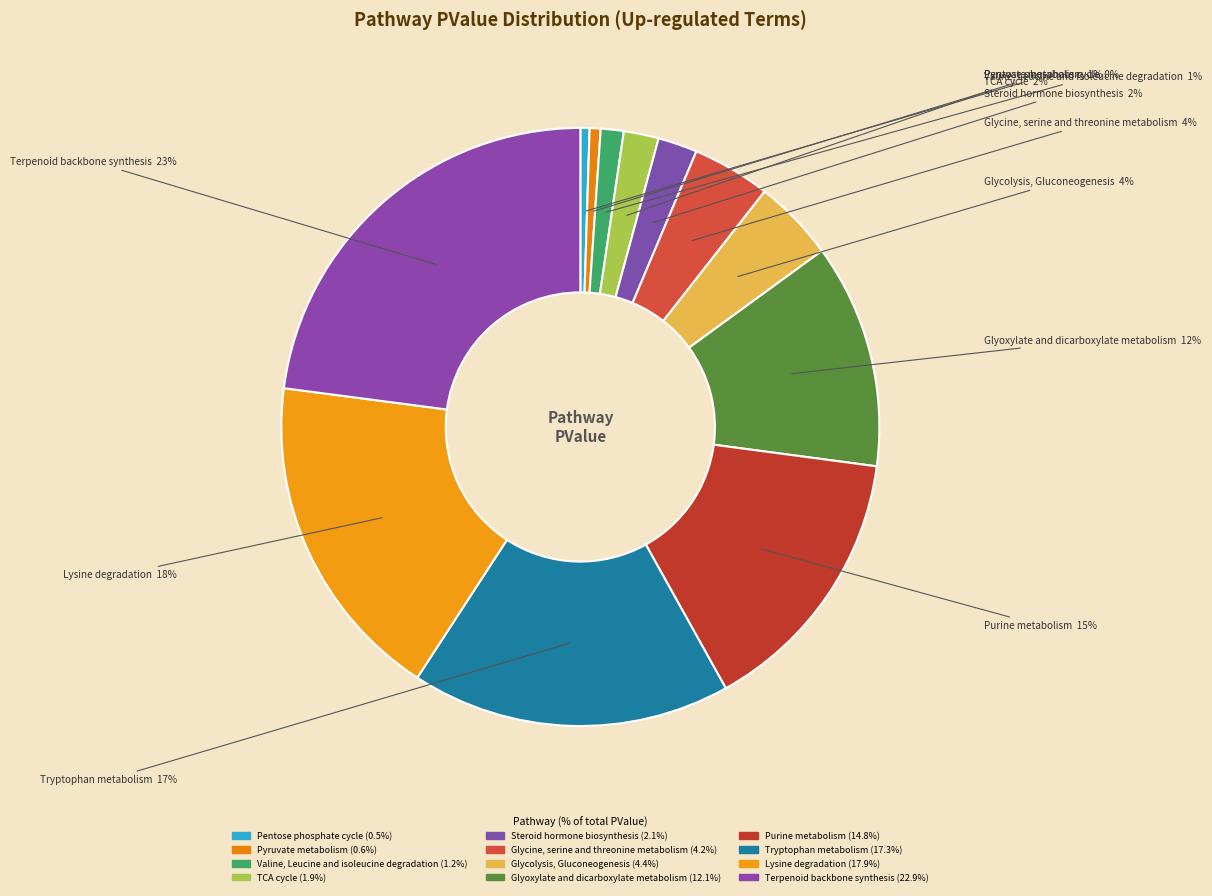

Which slice is the largest?

Terpenoid backbone synthesis